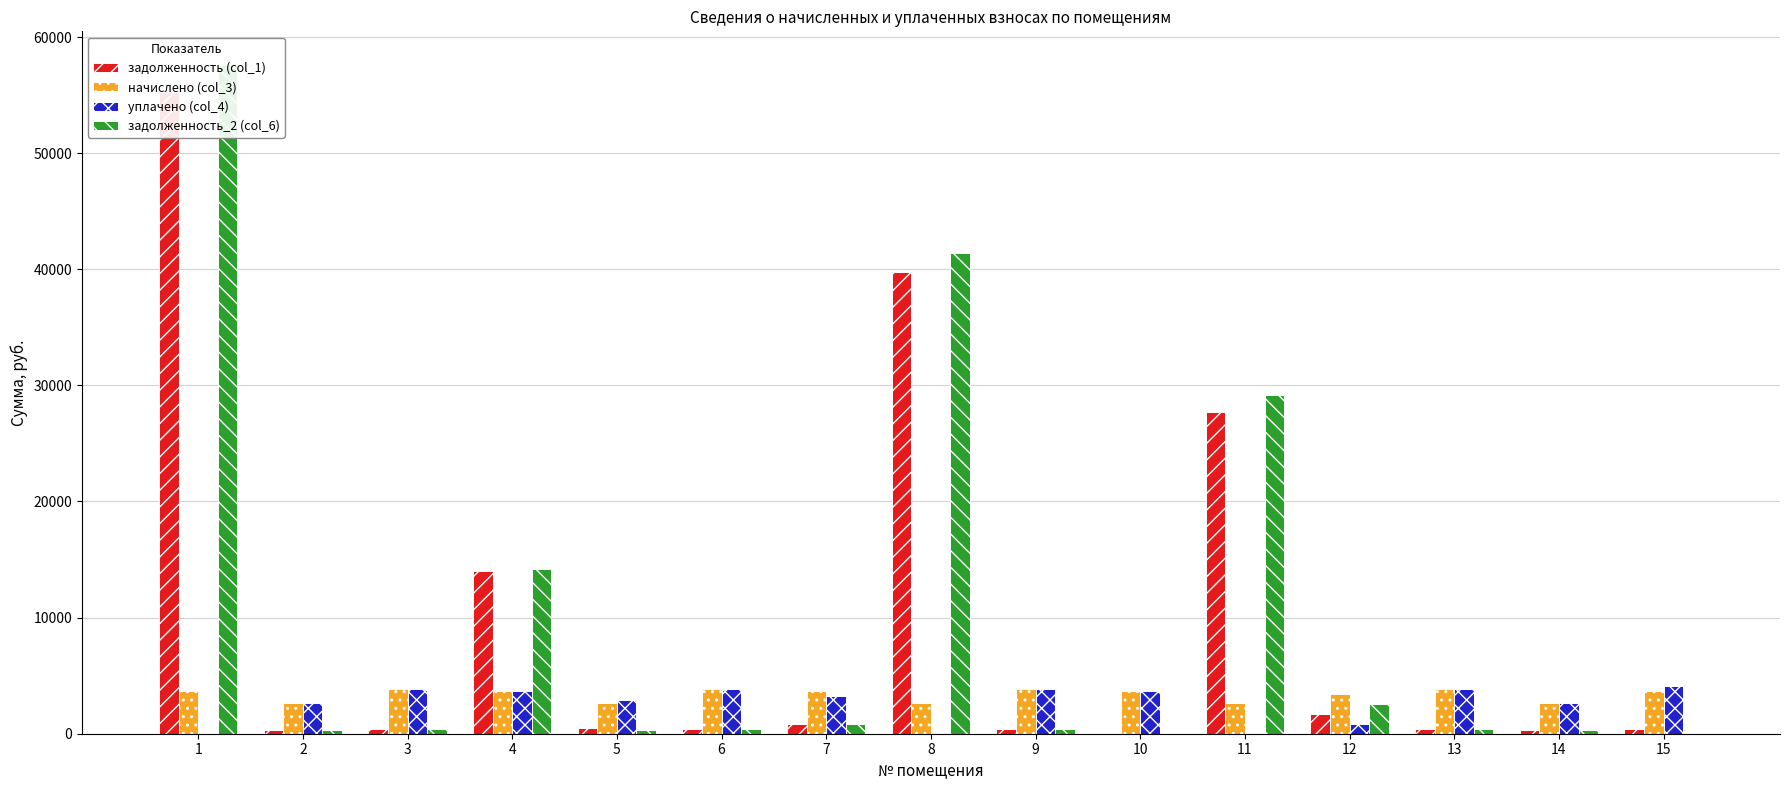

Is the value of задолженность (col_1) at 5 greater than the value of уплачено (col_4) at 4?

No